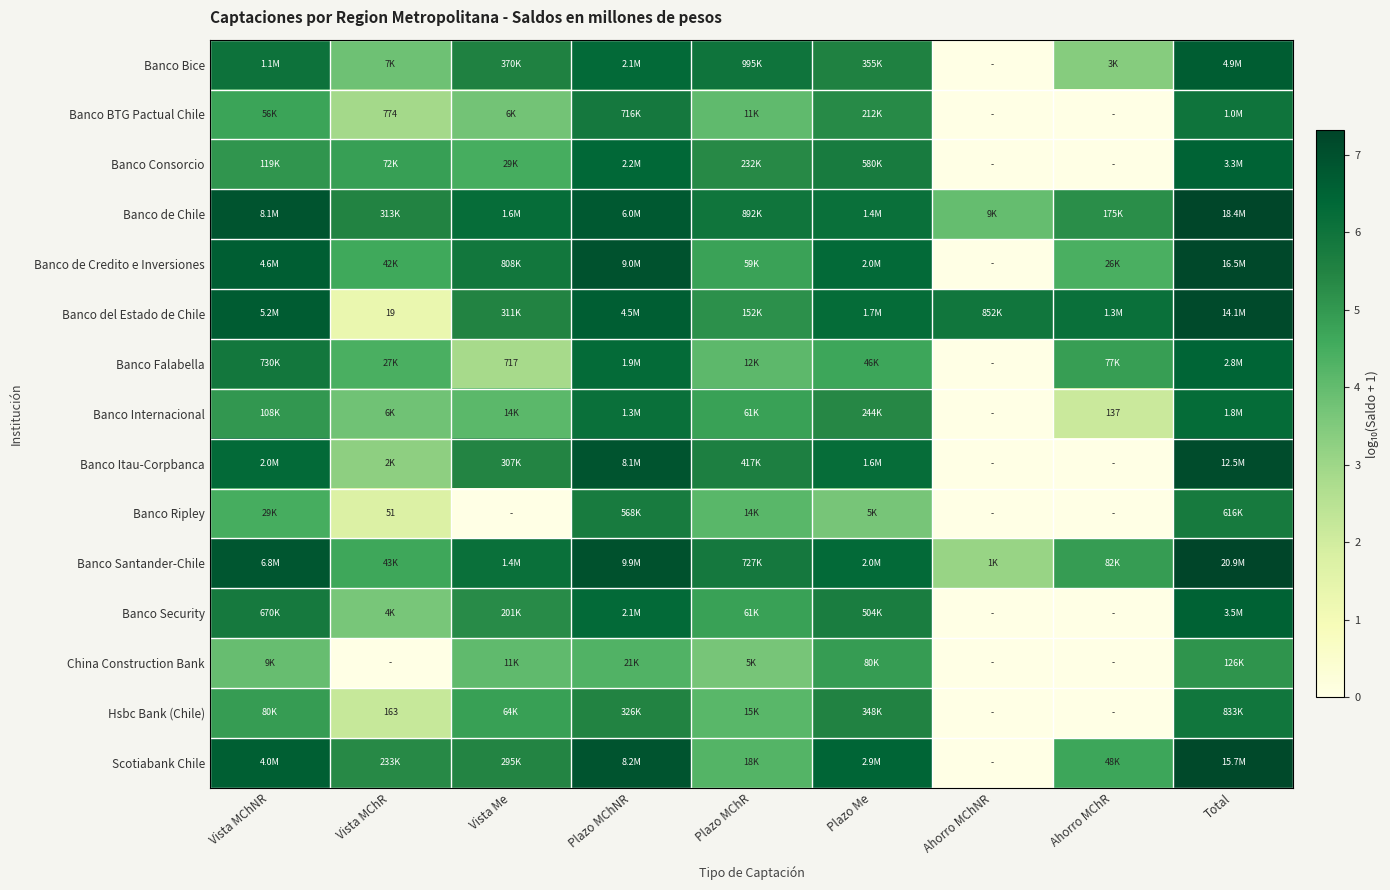

Which has a higher value, Ahorro MChR or Plazo Me?

Plazo Me